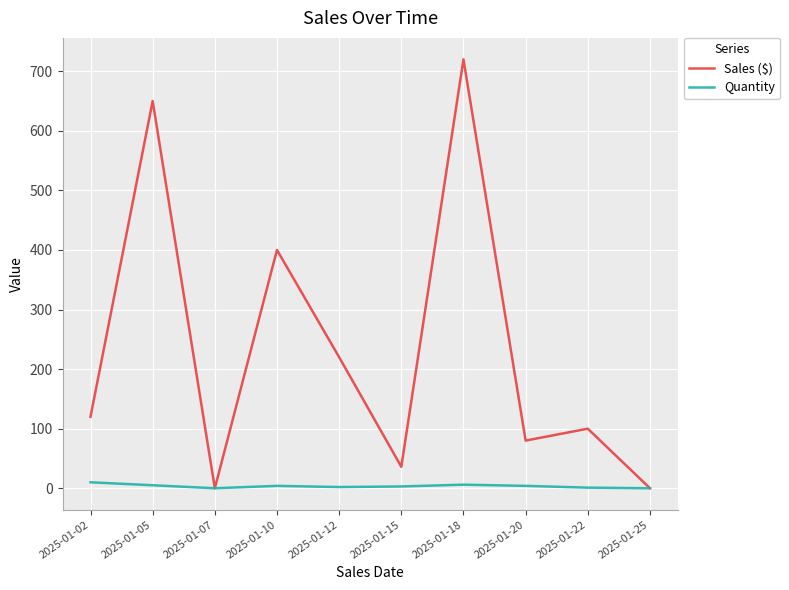

At 2025-01-15, list the series in order from largest to smallest.

Sales ($), Quantity